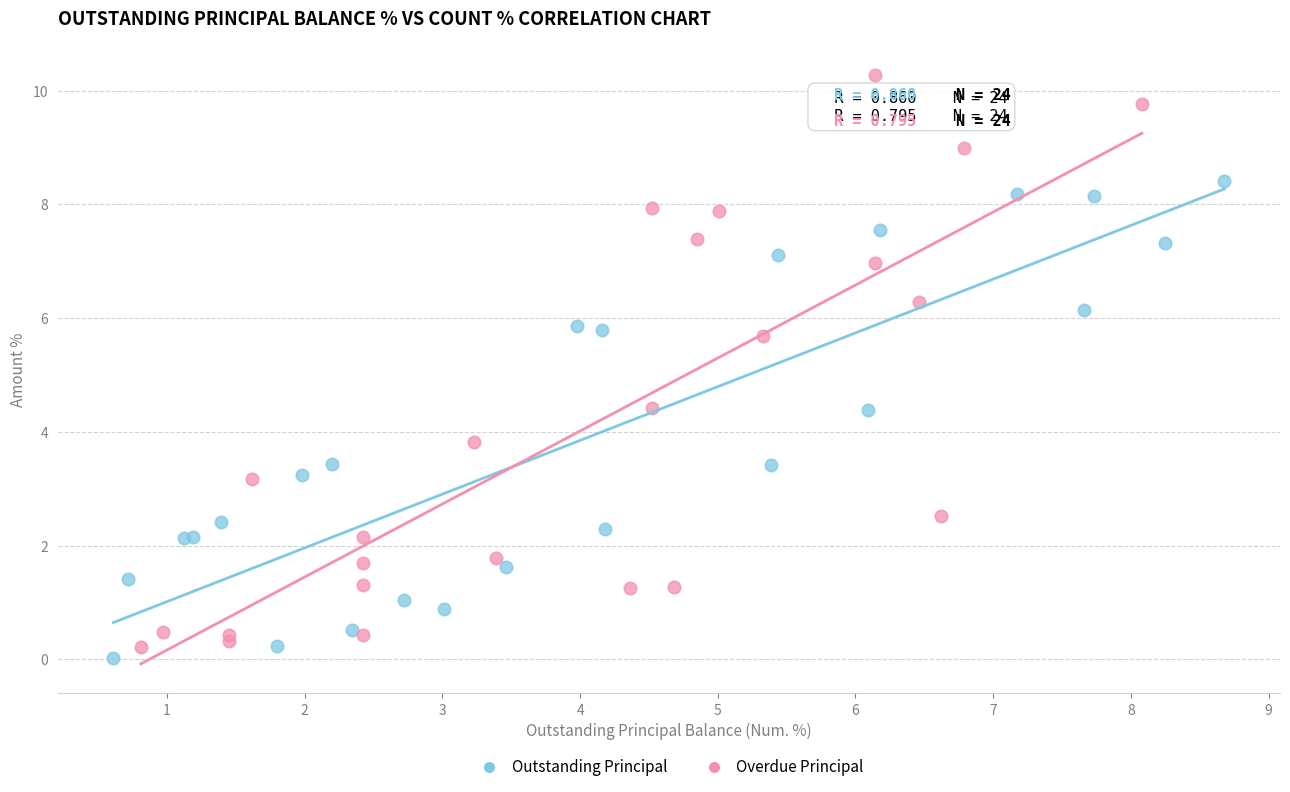

Which series reaches the maximum Y coordinate?

Overdue Principal